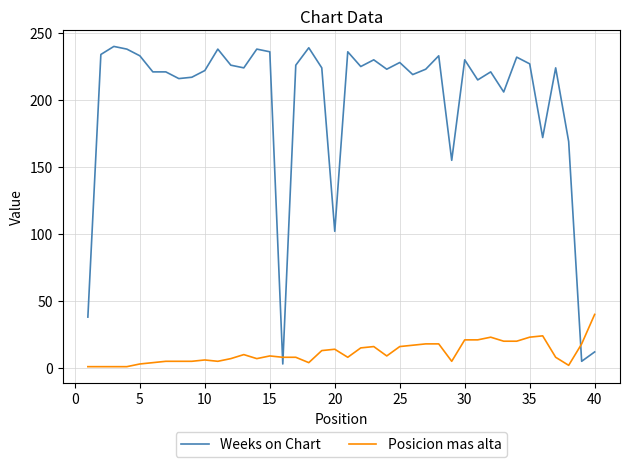

What is the maximum value shown in the chart?

240